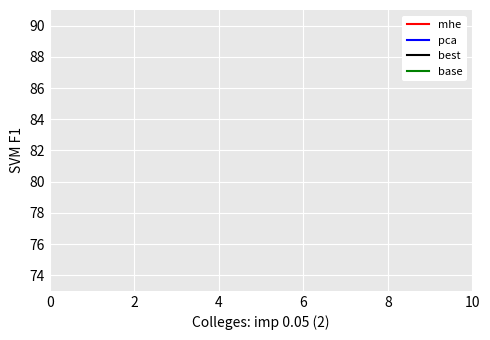

The base series shows 14 at 6. True or false?

False